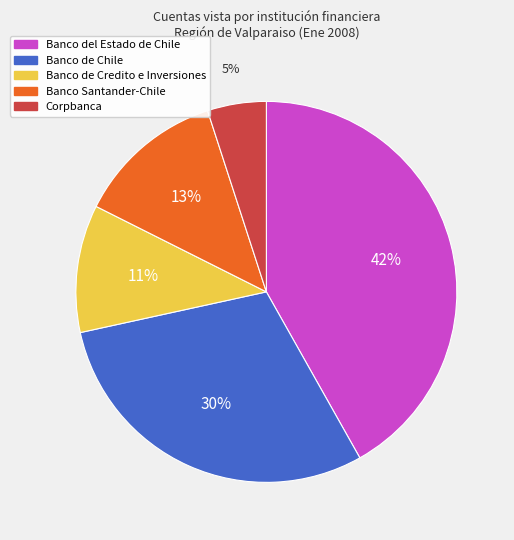

Rank the categories by value from highest to lowest.

Banco del Estado de Chile, Banco de Chile, Banco Santander-Chile, Banco de Credito e Inversiones, Corpbanca